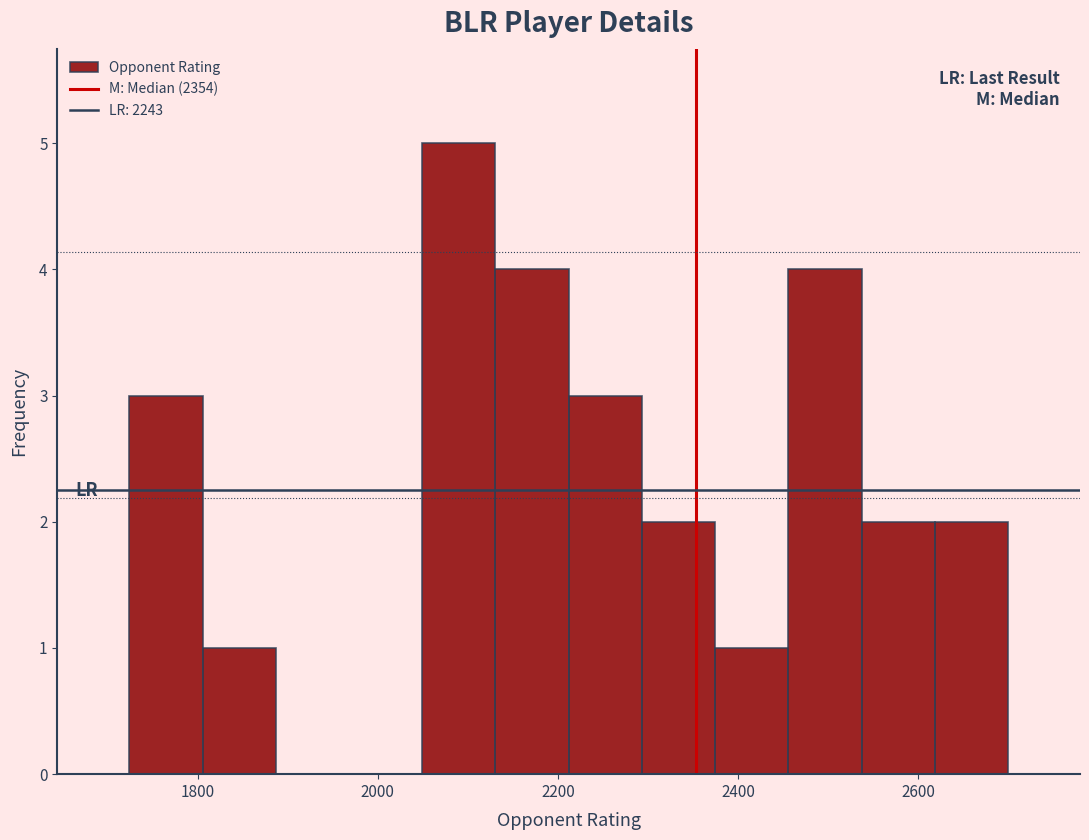

Reading left to right, transcribe this chart: for each bar, give the range it covers on the x-axis and its height. Neither the bar edges nor the heights are printed on the chart, so give them approximately, as read against the axes.

1720 to 1800: 3
1800 to 1880: 1
1880 to 1960: 0
1960 to 2040: 0
2040 to 2140: 5
2140 to 2220: 4
2220 to 2300: 3
2300 to 2380: 2
2380 to 2460: 1
2460 to 2540: 4
2540 to 2620: 2
2620 to 2700: 2